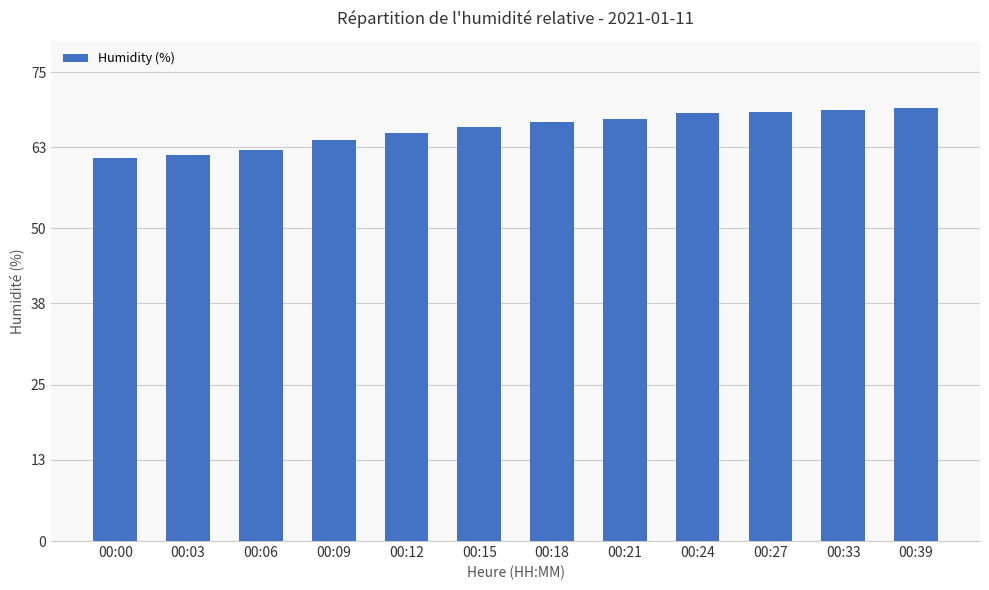

Count the number of categories in the chart.

12